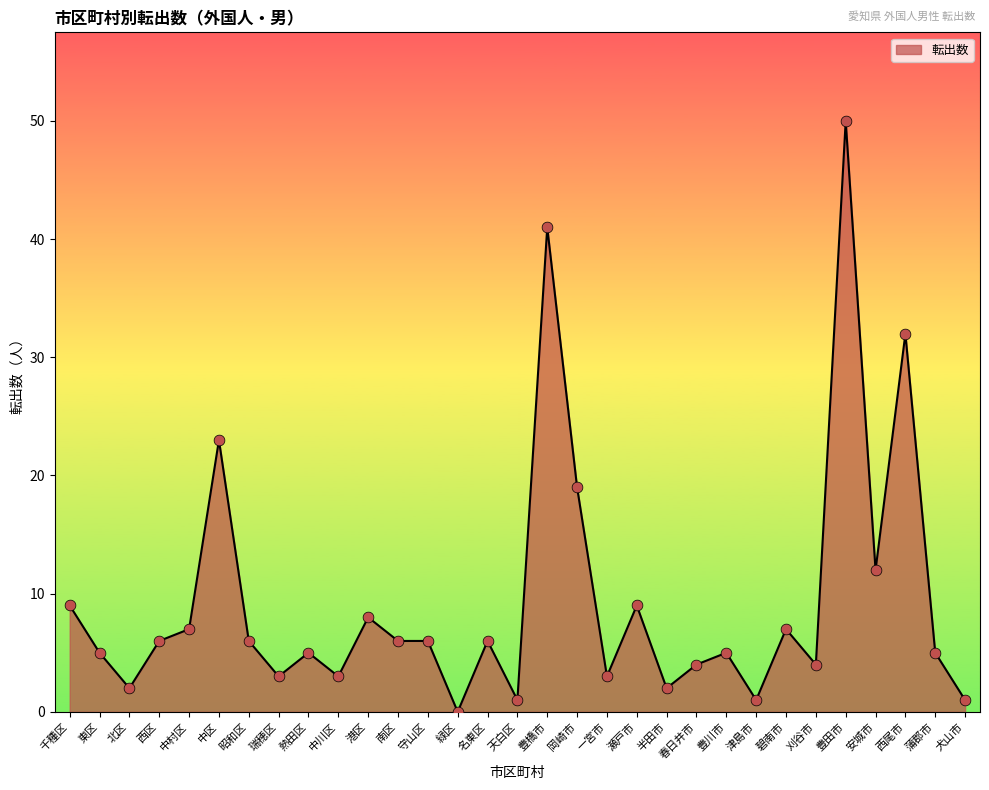

Between 安城市 and 豊橋市, which is larger?

豊橋市